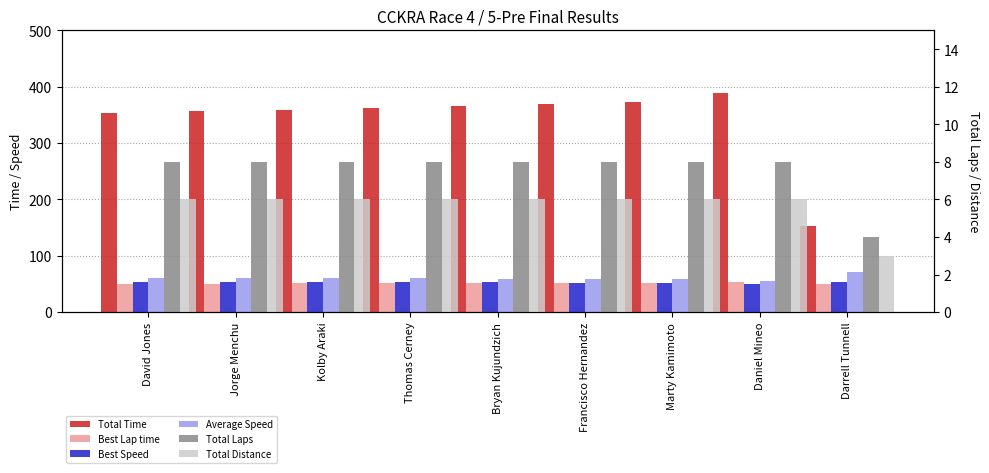

Rank the categories by Average Speed value from highest to lowest.

Darrell Tunnell, David Jones, Jorge Menchu, Kolby Araki, Thomas Cerney, Bryan Kujundzich, Francisco Hernandez, Marty Kamimoto, Daniel Mineo